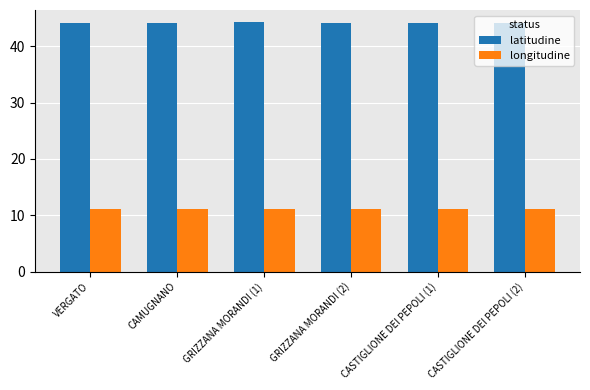

What is the spread (max minus min) of values at CASTIGLIONE DEI PEPOLI (1)?

33.0